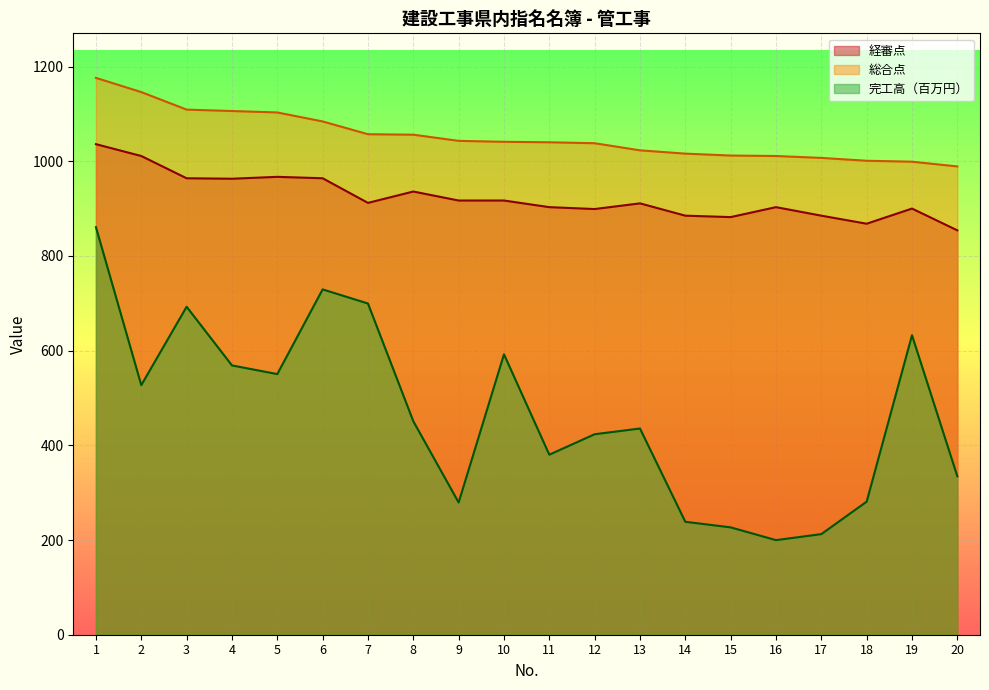

Reading left to right, extract all data points from this chart.

経審点: 1036.0	1011.0	964.0	963.0	967.0	964.0	912.0	936.0	917.0	917.0	903.0	899.0	911.0	885.0	882.0	903.0	885.0	868.0	900.0	854.0
総合点: 1176.0	1146.0	1109.0	1106.0	1103.0	1084.0	1057.0	1056.0	1043.0	1041.0	1040.0	1038.0	1023.0	1016.0	1012.0	1011.0	1007.0	1001.0	999.0	989.0
完工高（千円）: 860.7	527.1	692.7	568.7	550.5	729.3	699.5	450.9	279.2	592.2	380.2	423.4	435.5	238.5	226.7	199.8	212.5	281.0	632.5	334.6